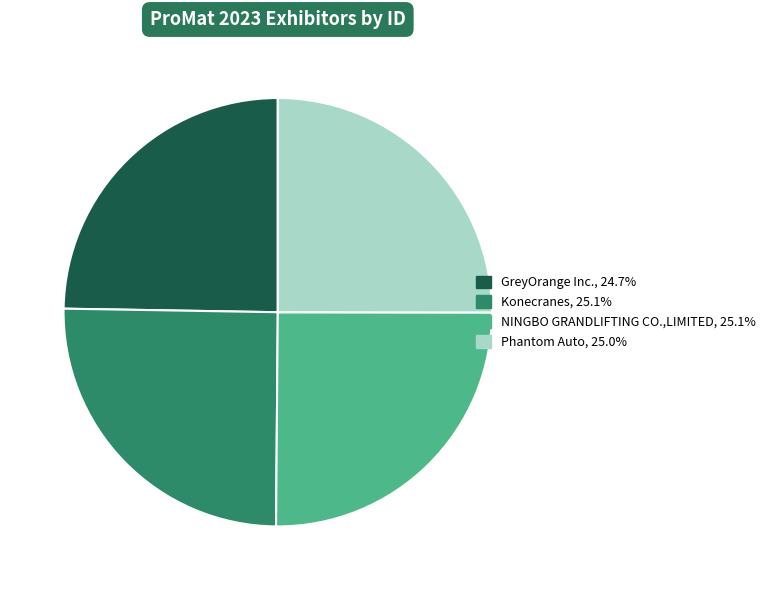

Approximately how many times larger is the value at Konecranes compared to NINGBO GRANDLIFTING CO.,LIMITED?

1.0